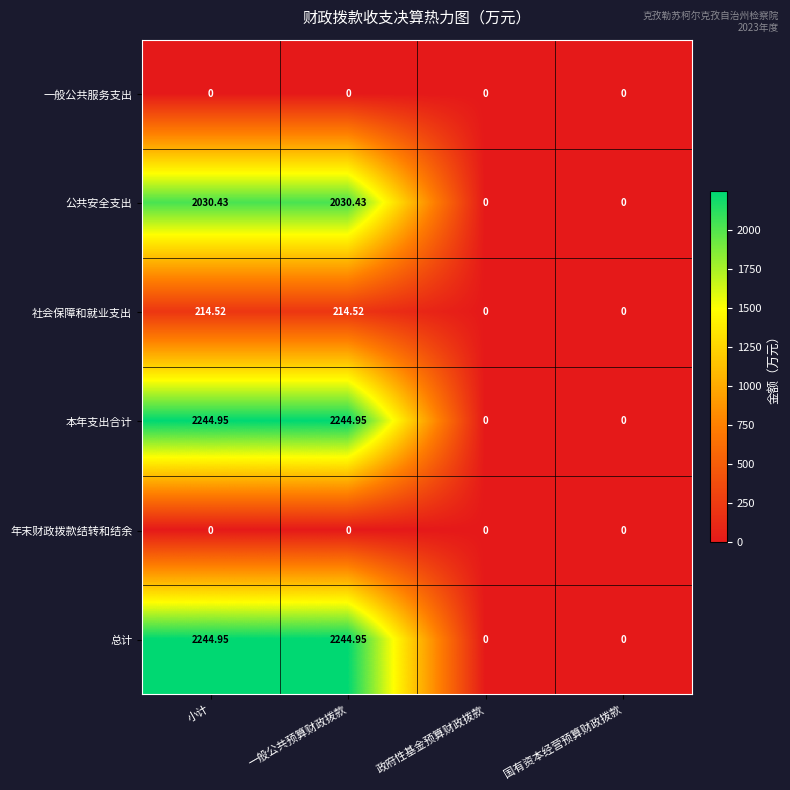

Is the value of 总计 at 一般公共预算财政拨款 greater than the value of 年末财政拨款结转和结余 at 国有资本经营预算财政拨款?

Yes